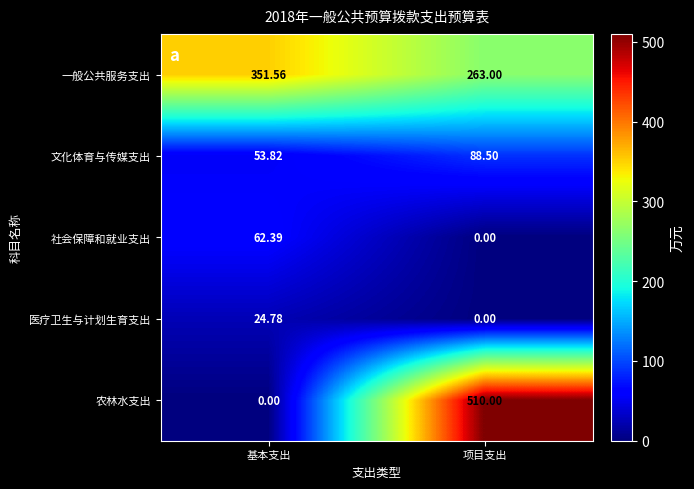

Which series has the largest range (max minus min)?

农林水支出